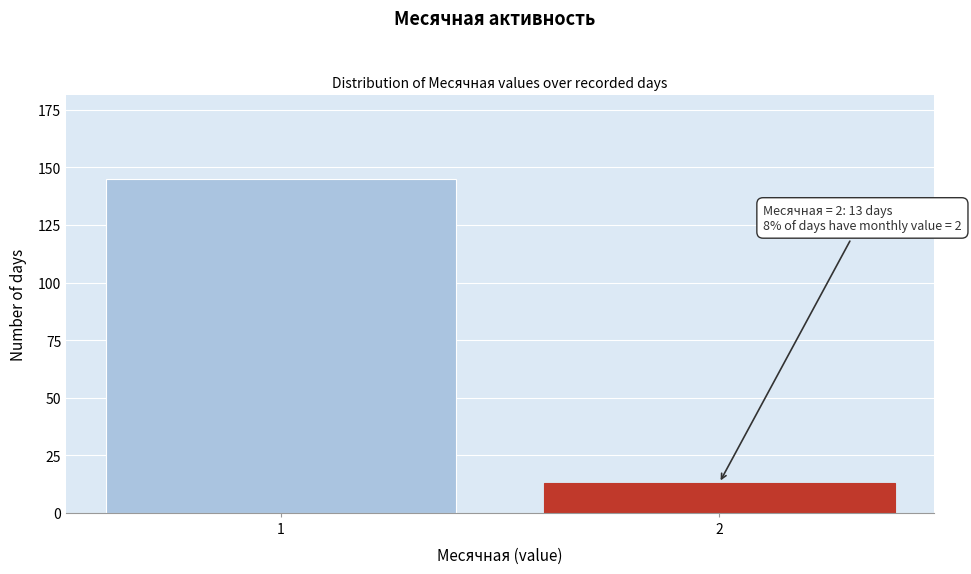

Reading left to right, what are all the values shown in this chart?

1=145	2=13